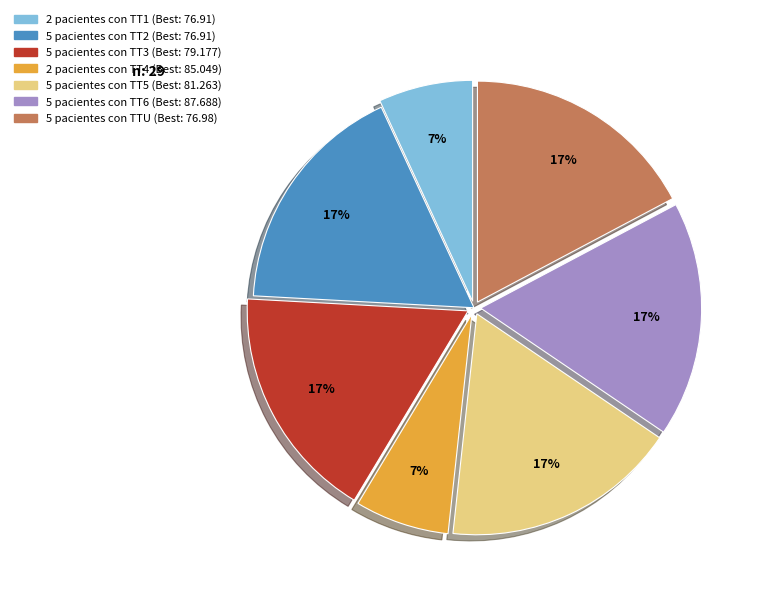

To the nearest percent, what is the difference between the largest and smallest slice percentages?

10%